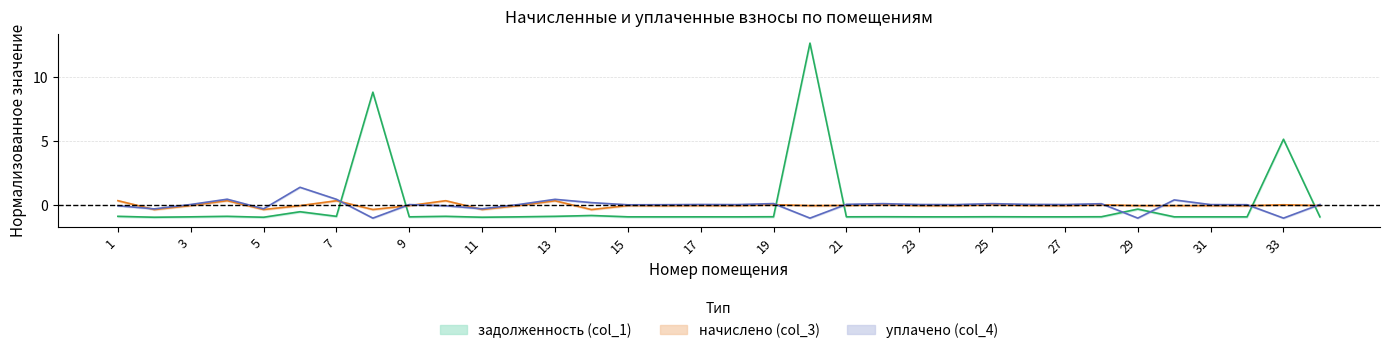

At which category is the sum across all series the highest?

20